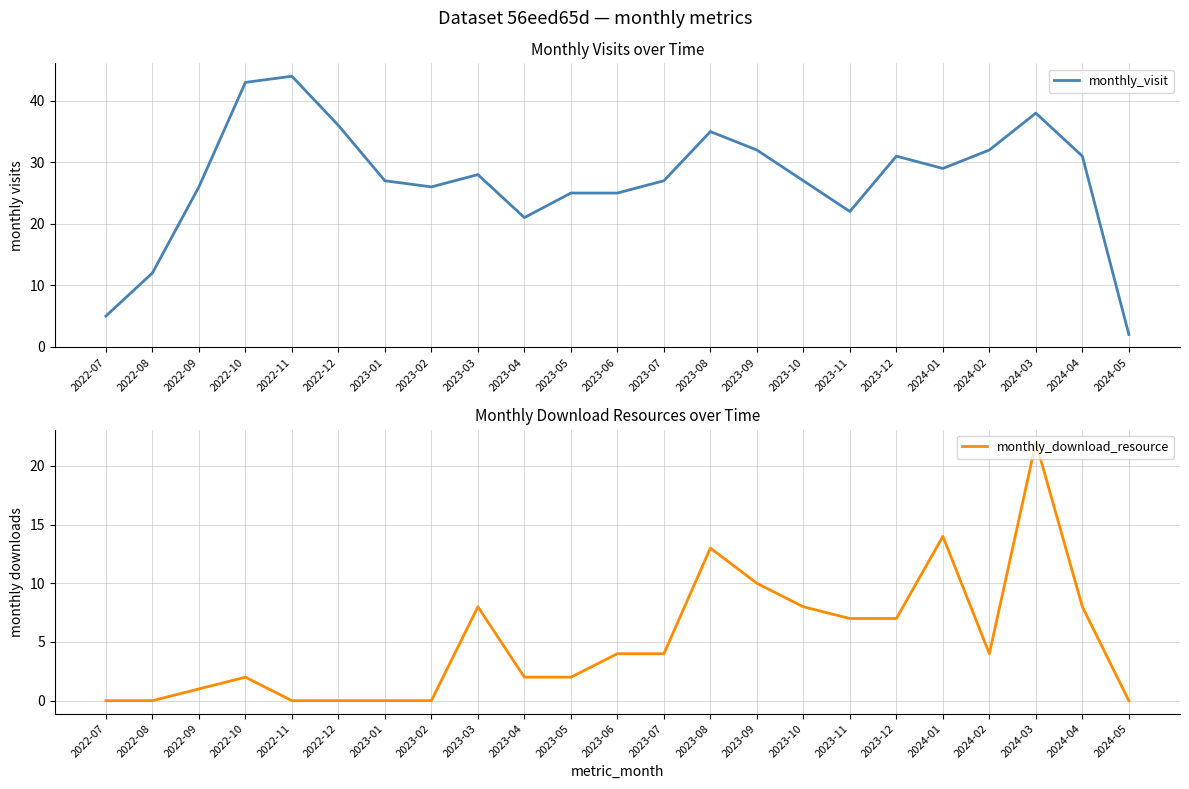

What is the sum of all monthly_visit values?

624